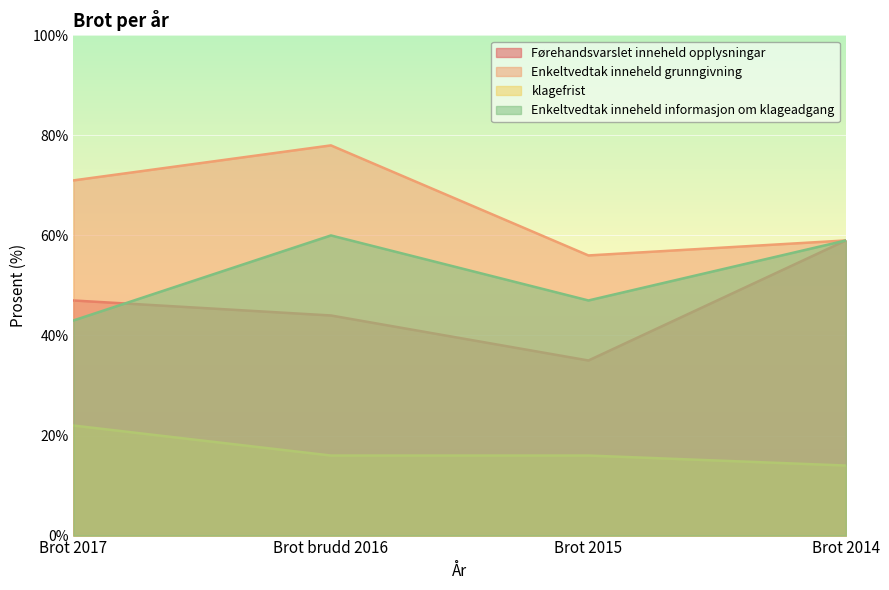

True or false: klagefrist and Enkeltvedtak inneheld grunngivning intersect in this chart.

False